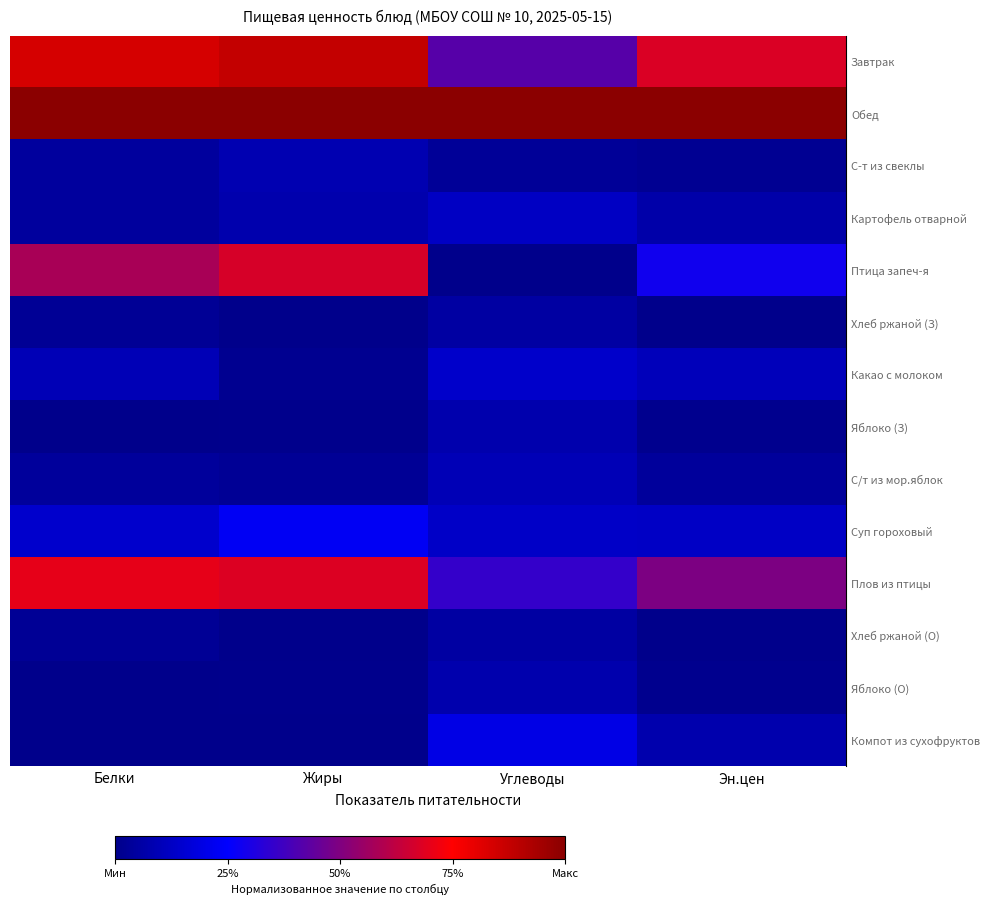

Which category has the highest value across all series?

Белки